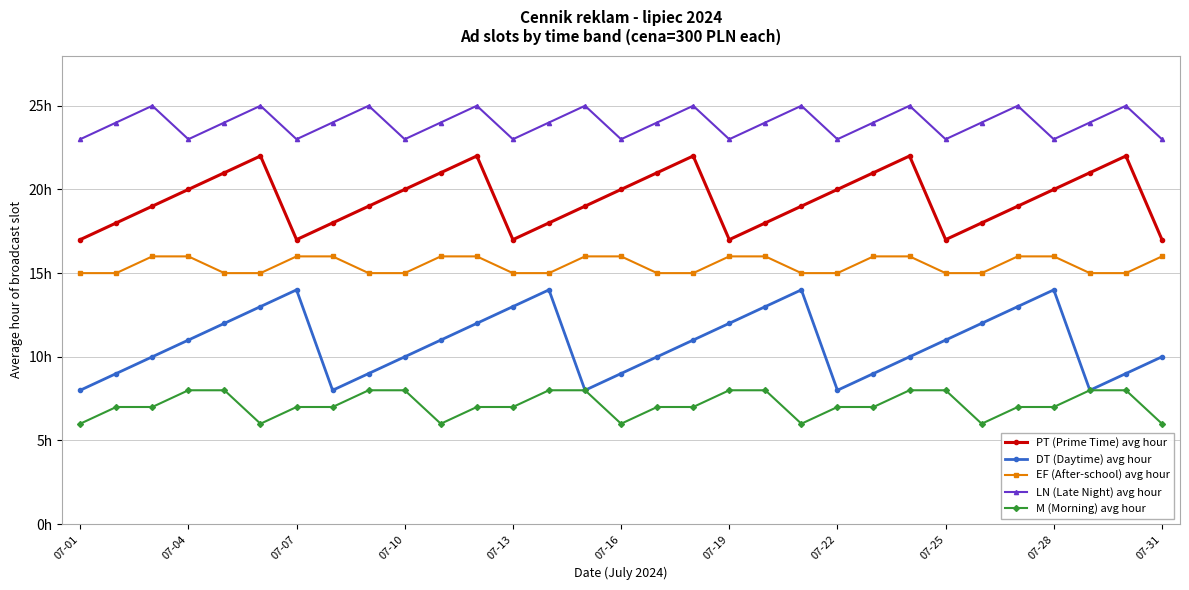

True or false: LN (Late Night) avg hour and EF (After-school) avg hour cross at least once.

False